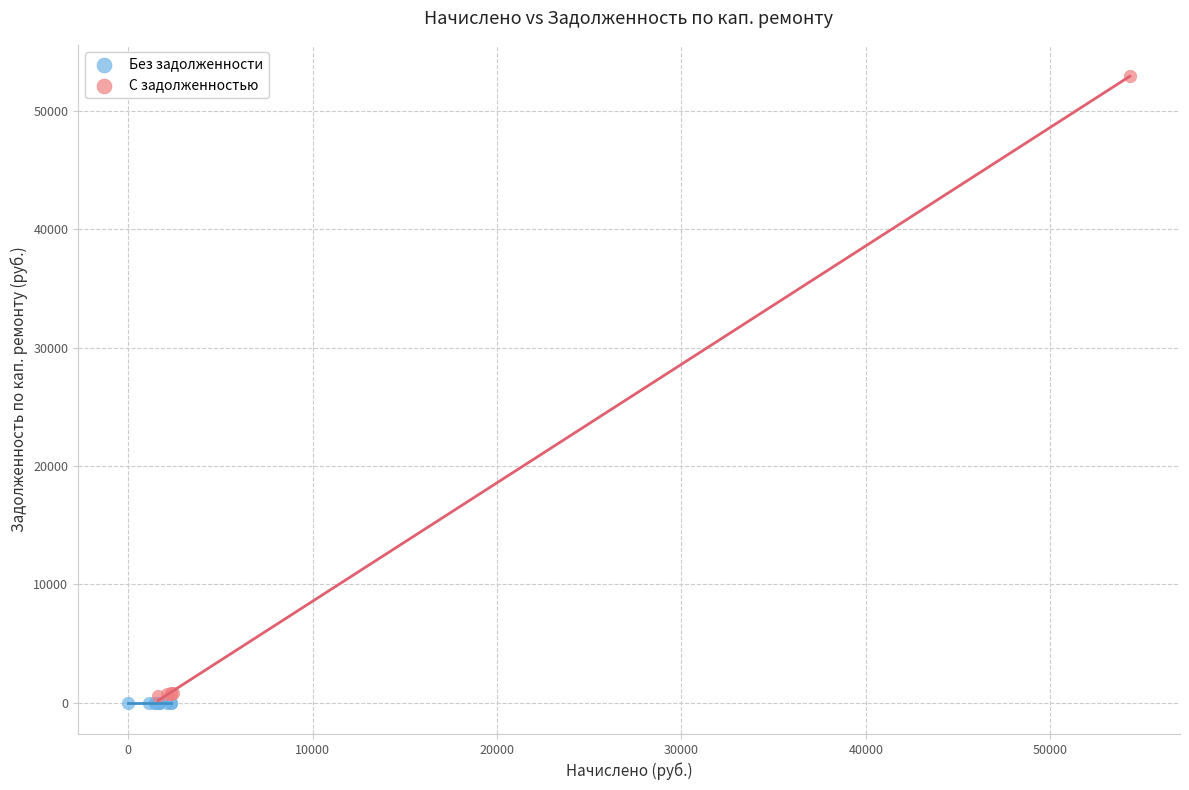

Which series reaches the maximum Y coordinate?

С задолженностью